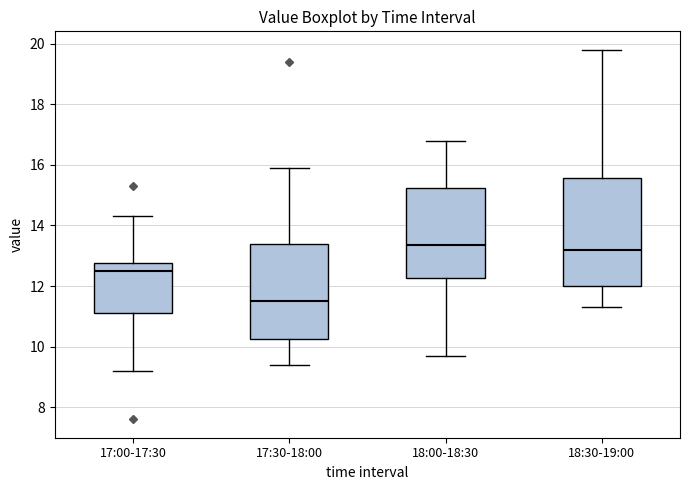

Which box's median line is the lowest?

17:30-18:00